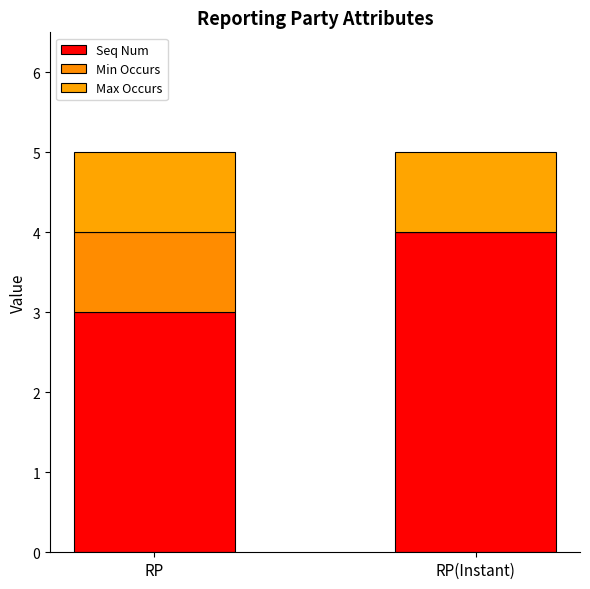

How many categories are shown in the chart?

2